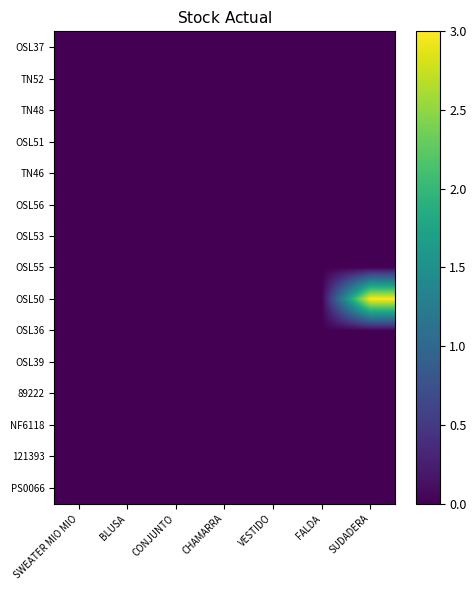

Which series has the widest spread of values?

OSL50